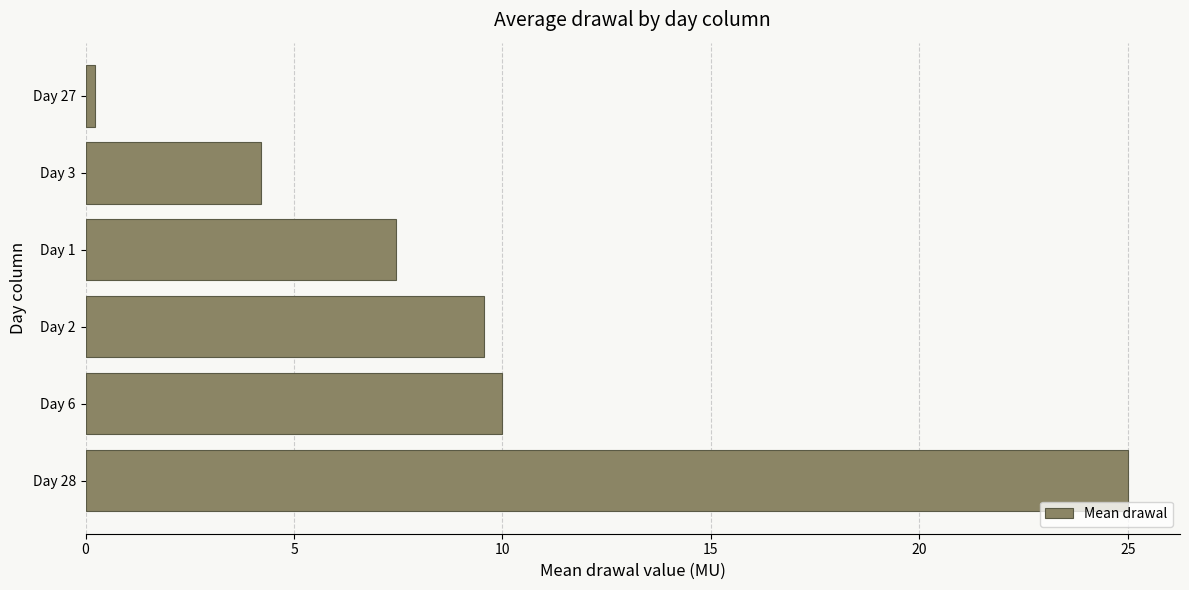

At which category does the chart reach its minimum across all series?

Day 27